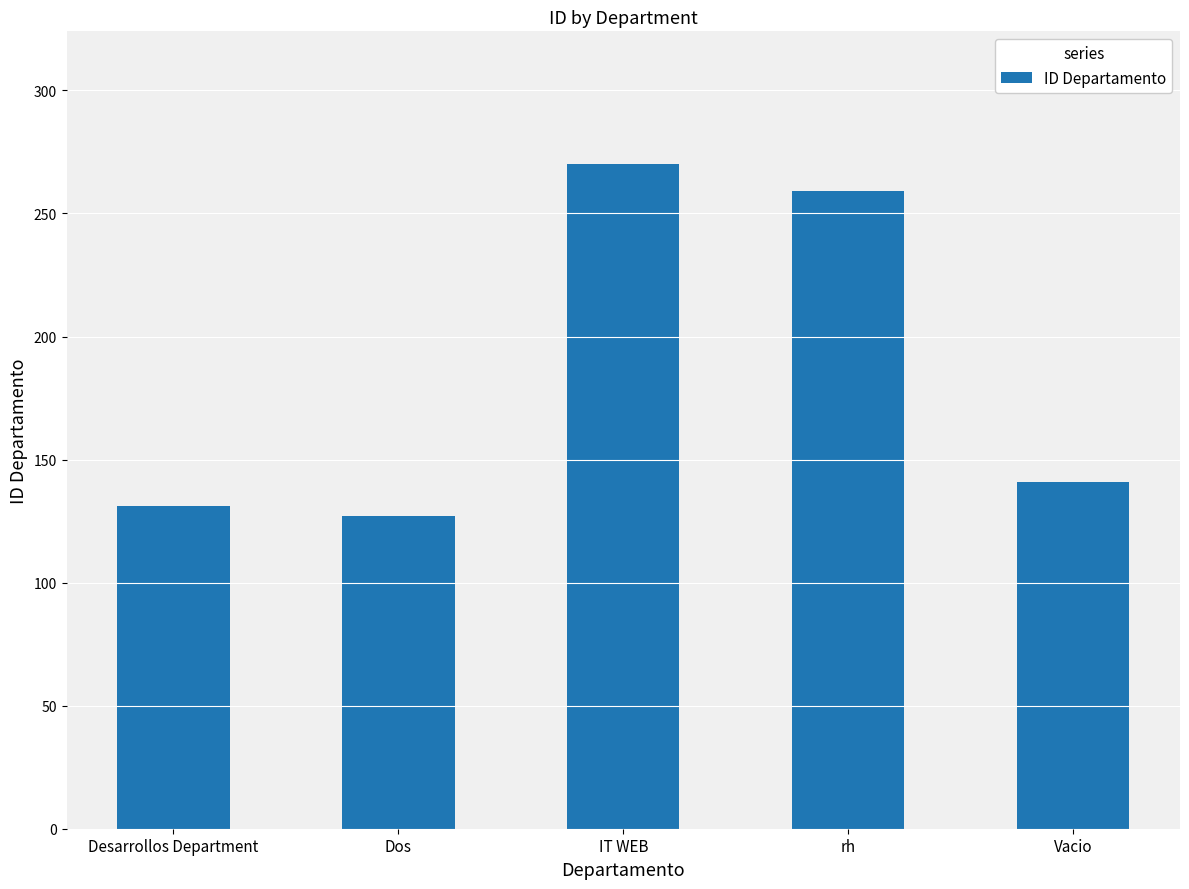

Reading left to right, what are all the values shown in this chart?

Desarrollos Department=131	Dos=127	IT WEB=270	rh=259	Vacio=141